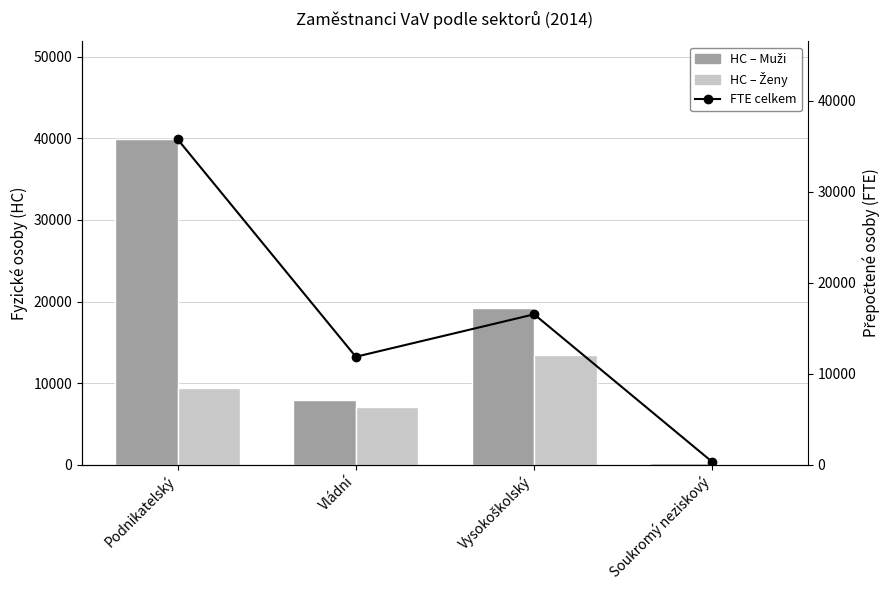

How many data points in HC – Ženy are less than 9430?

2